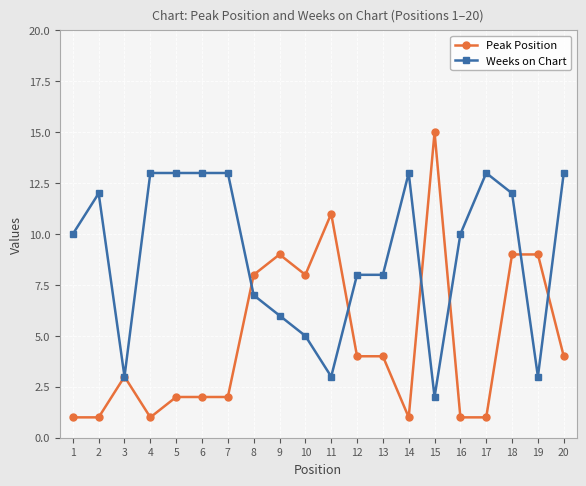

Which series has the largest range (max minus min)?

Peak Position